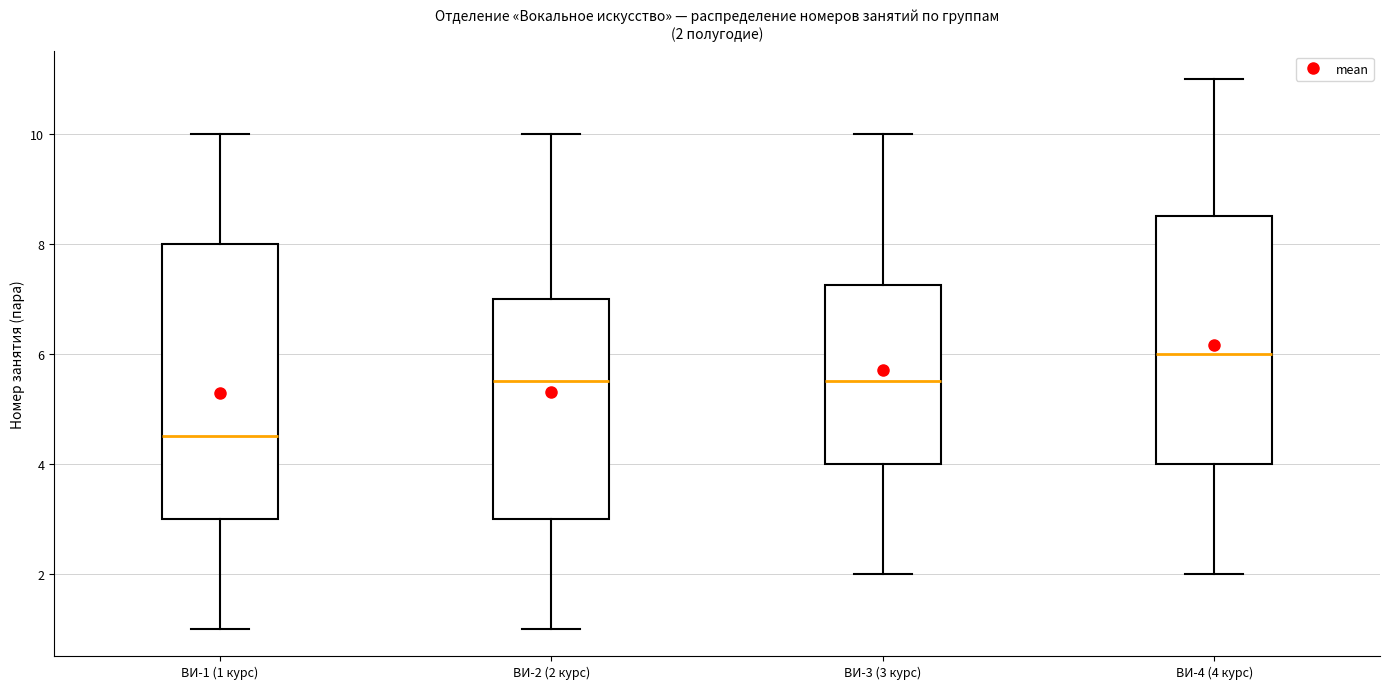

Which box has the lowest median line?

ВИ-1 (1 курс)